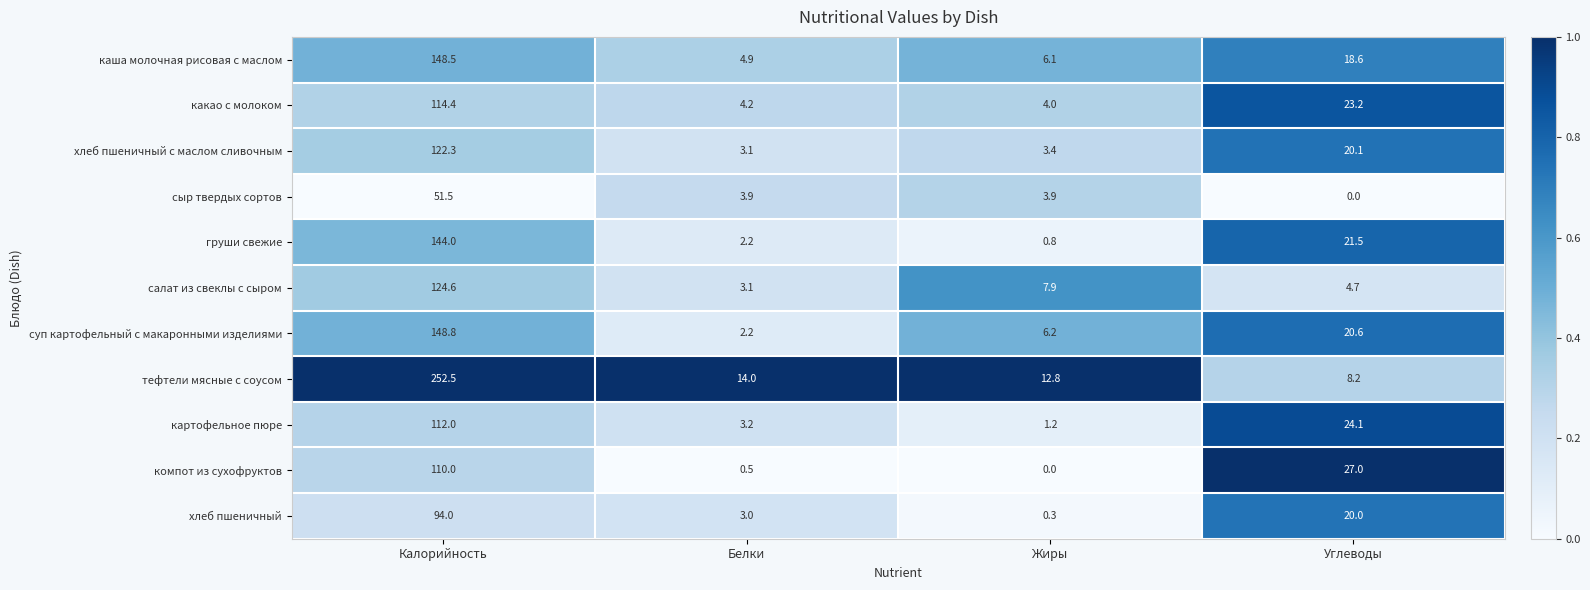

At which label does салат из свеклы с сыром first exceed 7?

Калорийность